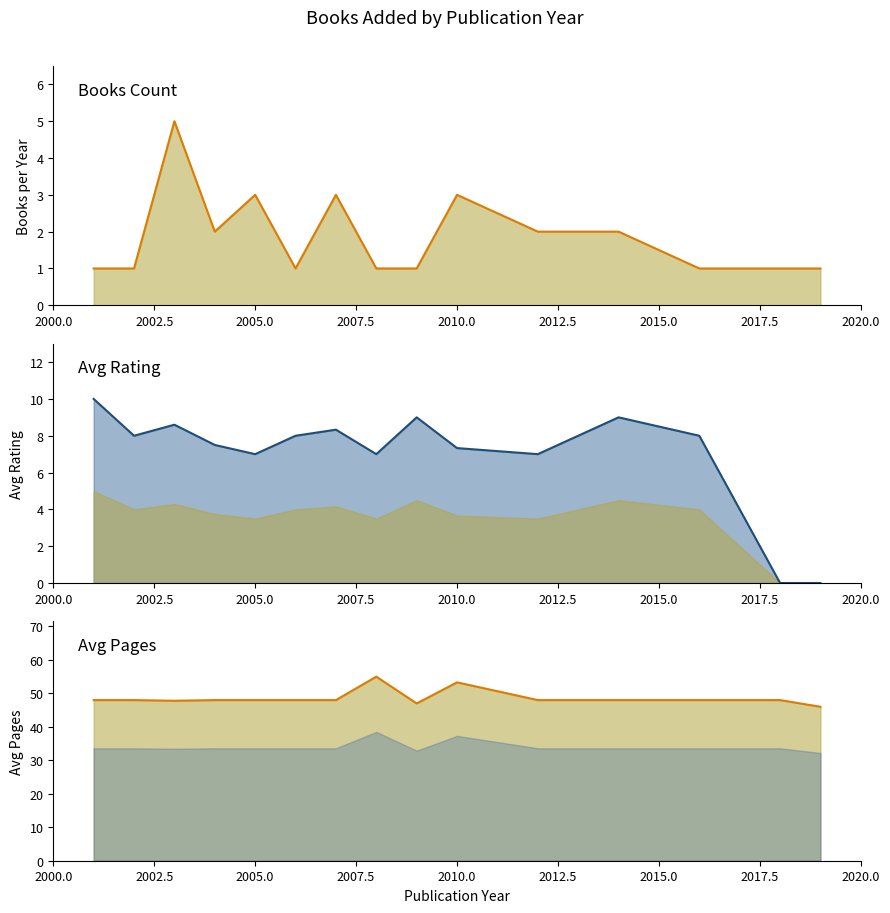

True or false: avg_rating (line) has more than 0 interior local peaks.

True